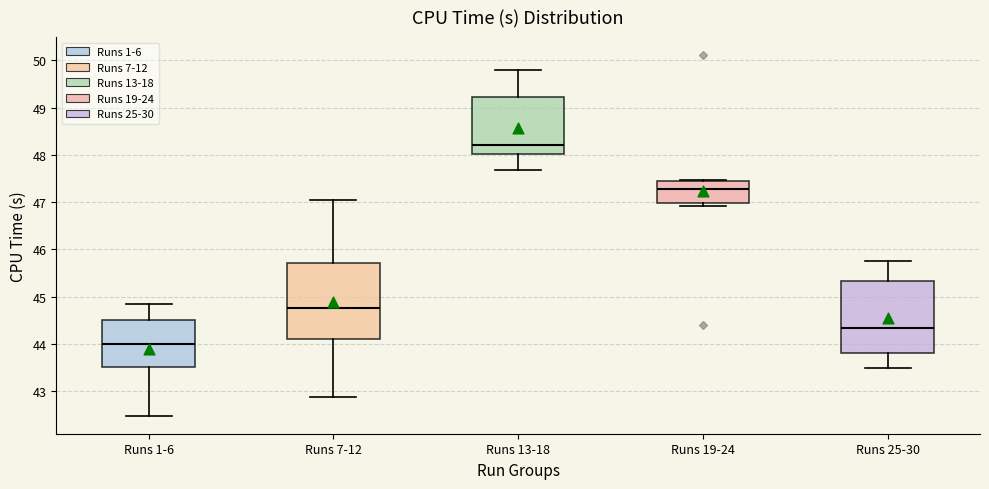

Reading left to right, read every box against the y-axis: the position of its median line, the range the box covers, and the ends of its whiskers. The values are not printed on the chart, so give them approximately, as read against the axis.

Runs 1-6: median 44.0, box 43.5 to 44.5, whiskers 42.5 to 44.8
Runs 7-12: median 44.8, box 44.1 to 45.7, whiskers 42.9 to 47.0
Runs 13-18: median 48.2, box 48.0 to 49.2, whiskers 47.7 to 49.8
Runs 19-24: median 47.3, box 47.0 to 47.4, whiskers 46.9 to 47.5
Runs 25-30: median 44.3, box 43.8 to 45.3, whiskers 43.5 to 45.7